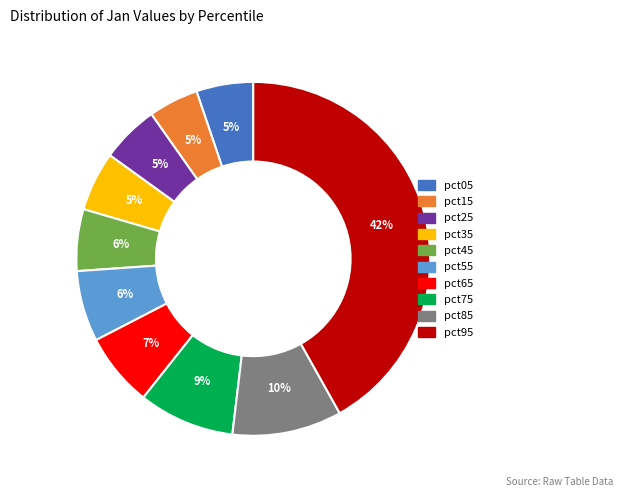

Is the sum of pct45 and pct55 greater than half?

No